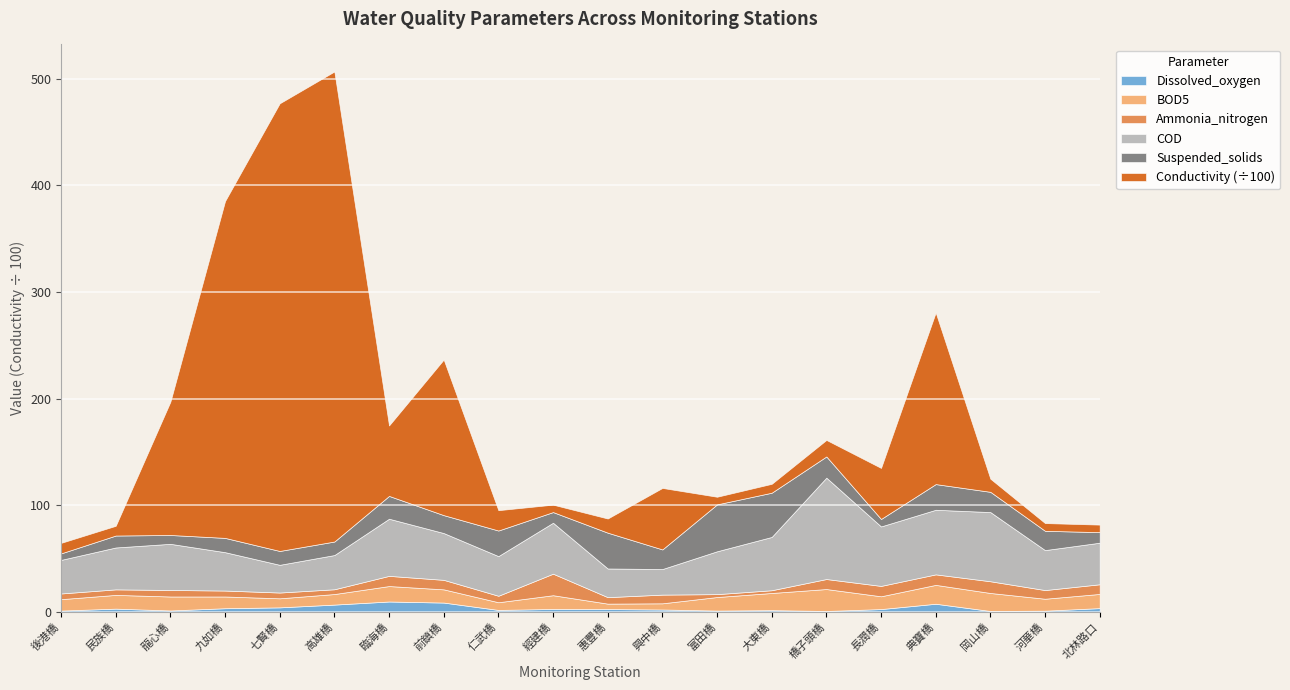

Reading left to right, extract all data points from this chart.

Dissolved_oxygen: 後港橋=1.2	民族橋=3.0	龍心橋=1.3	九如橋=3.4	七賢橋=4.2	高雄橋=6.8	臨海橋=9.7	前鎮橋=8.7	仁武橋=1.8	經建橋=2.7	惠豐橋=2.6	興中橋=2.2	富田橋=1.2	大東橋=1.6	橋子頭橋=0.8	長潤橋=2.6	典寶橋=7.6	岡山橋=0.8	河華橋=1.1	北林路口=3.5
BOD5: 後港橋=10.7	民族橋=12.9	龍心橋=13.1	九如橋=11.0	七賢橋=8.5	高雄橋=9.9	臨海橋=14.5	前鎮橋=12.4	仁武橋=7.2	經建橋=12.9	惠豐橋=5.1	興中橋=5.8	富田橋=12.7	大東橋=16.1	橋子頭橋=20.6	長潤橋=12.0	典寶橋=17.7	岡山橋=16.9	河華橋=11.2	北林路口=13.3
Ammonia_nitrogen: 後港橋=5.3	民族橋=5.2	龍心橋=6.1	九如橋=5.6	七賢橋=5.4	高雄橋=4.5	臨海橋=9.6	前鎮橋=8.9	仁武橋=6.1	經建橋=20.2	惠豐橋=6.1	興中橋=8.2	富田橋=2.7	大東橋=2.6	橋子頭橋=9.4	長潤橋=9.7	典寶橋=9.9	岡山橋=11.0	河華橋=8.1	北林路口=9.1
COD: 後港橋=31.5	民族橋=39.3	龍心橋=43.3	九如橋=36.0	七賢橋=26.0	高雄橋=32.1	臨海橋=53.6	前鎮橋=43.9	仁武橋=37.2	經建橋=47.8	惠豐橋=26.9	興中橋=24.0	富田橋=40.2	大東橋=50.0	橋子頭橋=95.1	長潤橋=55.8	典寶橋=60.6	岡山橋=64.9	河華橋=37.5	北林路口=39.0
Suspended_solids: 後港橋=6.1	民族橋=11.2	龍心橋=8.3	九如橋=13.4	七賢橋=13.0	高雄橋=12.7	臨海橋=21.4	前鎮橋=16.8	仁武橋=24.0	經建橋=10.0	惠豐橋=33.6	興中橋=18.4	富田橋=44.0	大東橋=41.5	橋子頭橋=19.9	長潤橋=7.0	典寶橋=24.1	岡山橋=19.0	河華橋=18.1	北林路口=9.9
Conductivity: 後港橋=988.0	民族橋=914.0	龍心橋=12500.0	九如橋=31600.0	七賢橋=42000.0	高雄橋=44100.0	臨海橋=6610.0	前鎮橋=14600.0	仁武橋=1910.0	經建橋=697.0	惠豐橋=1330.0	興中橋=5770.0	富田橋=717.0	大東橋=835.0	橋子頭橋=1550.0	長潤橋=4790.0	典寶橋=16100.0	岡山橋=1230.0	河華橋=726.0	北林路口=708.0